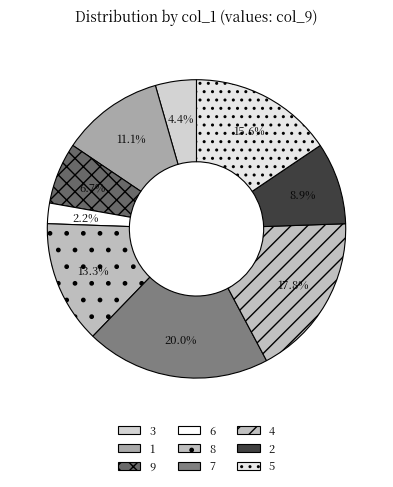

True or false: 1 accounts for 1% of the total.

False